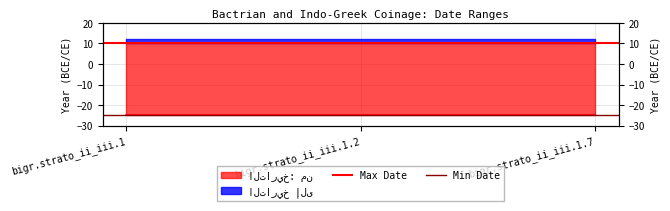

What is the label of the 2nd point from the right?

bigr.strato_ii_iii.1